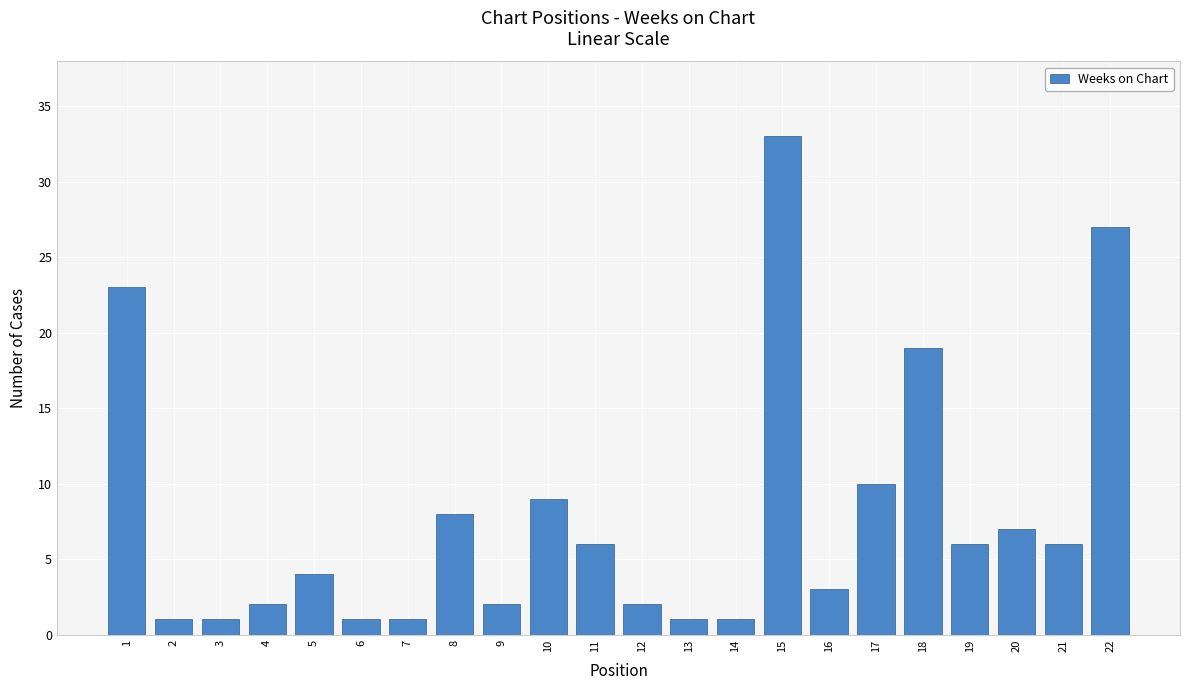

Reading left to right, extract all data points from this chart.

1=23	2=1	3=1	4=2	5=4	6=1	7=1	8=8	9=2	10=9	11=6	12=2	13=1	14=1	15=33	16=3	17=10	18=19	19=6	20=7	21=6	22=27